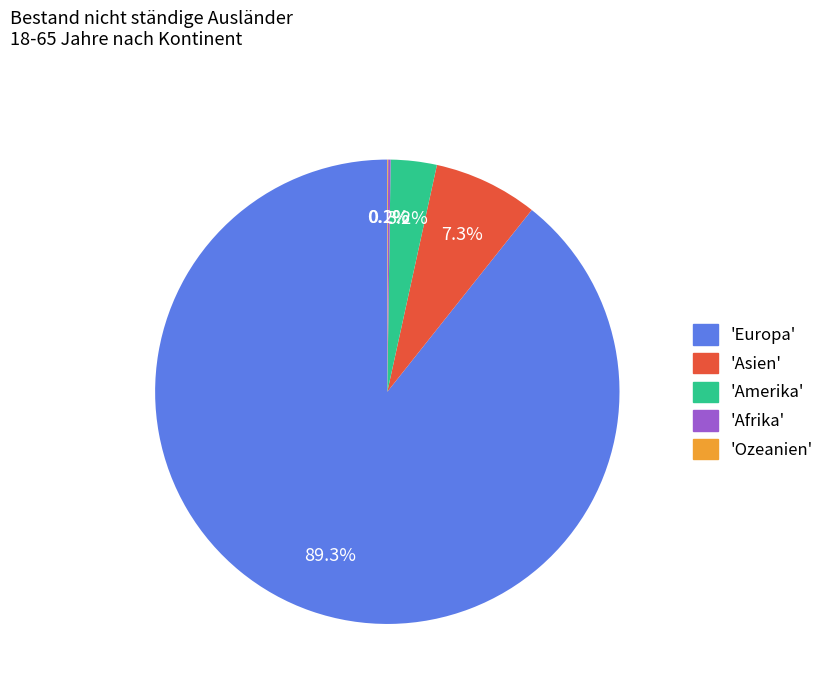

Approximately how many times larger is the value at 'Amerika' compared to 'Asien'?

0.4